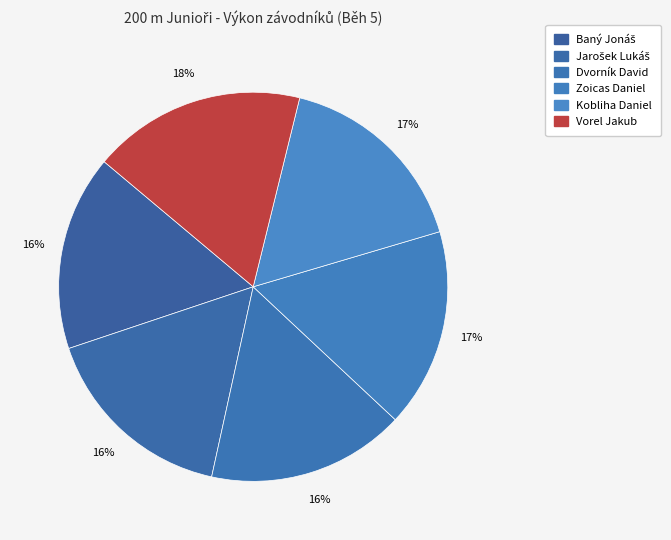

To the nearest percent, what percentage of the pie is Vorel Jakub?

18%